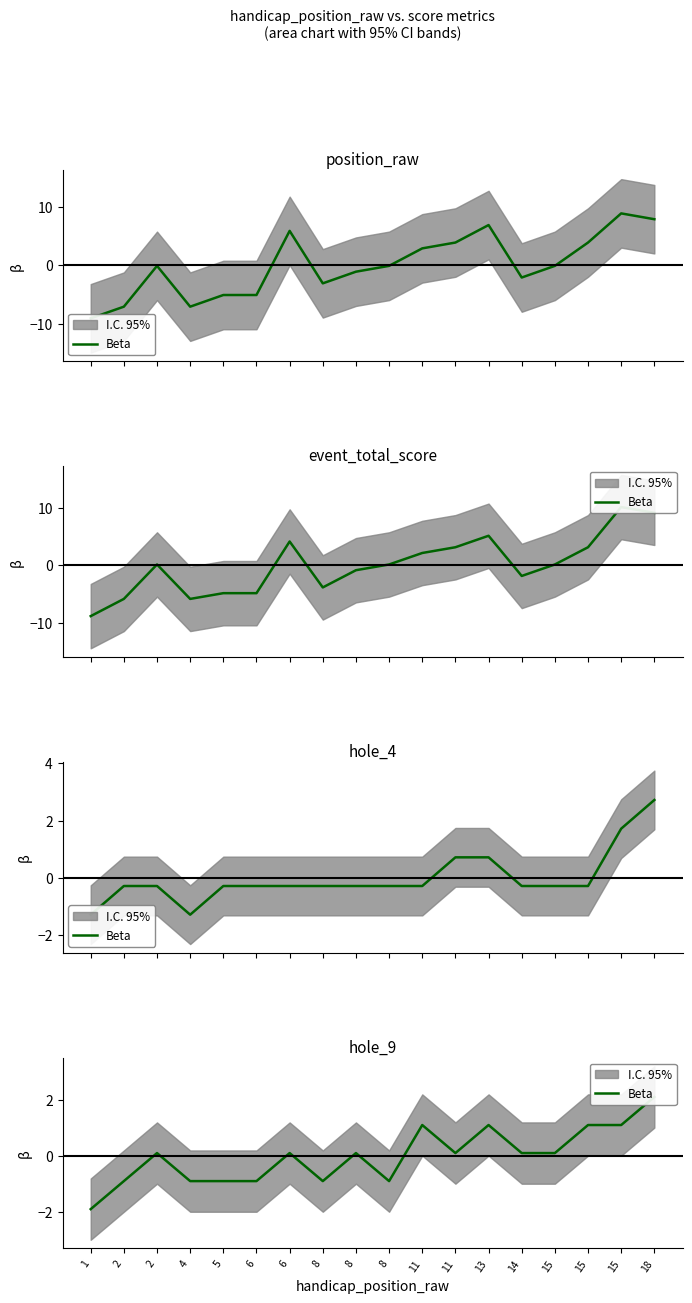

Reading right to left, extract all data points from this chart.

18=2.1	15=1.1	15=1.1	15=0.1	14=0.1	13=1.1	11=0.1	11=1.1	8=-0.9	8=0.1	8=-0.9	6=0.1	6=-0.9	5=-0.9	4=-0.9	2=0.1	2=-0.9	1=-1.9